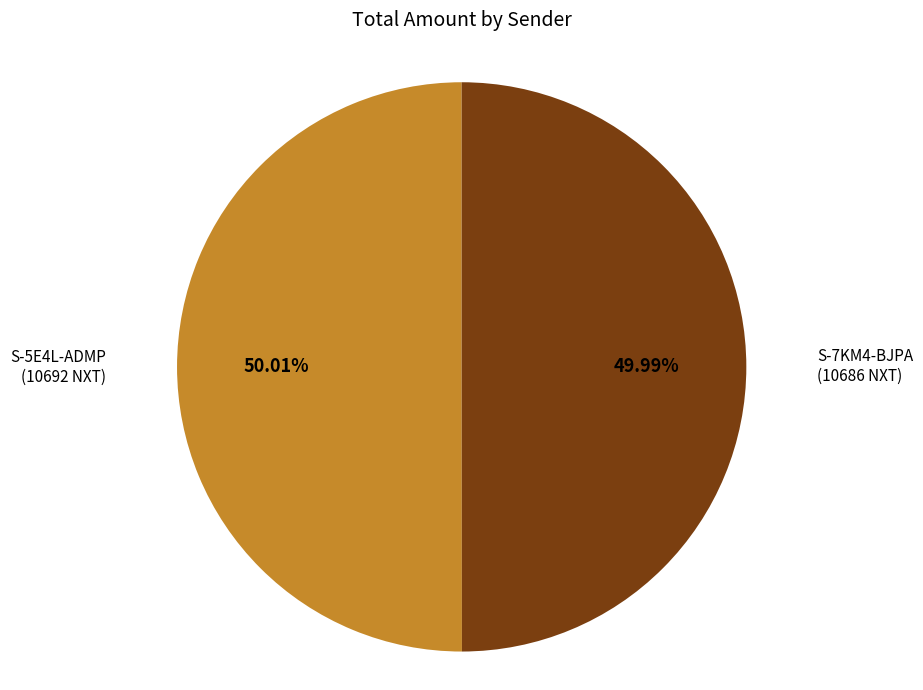

Is there a majority slice in this chart?

Yes